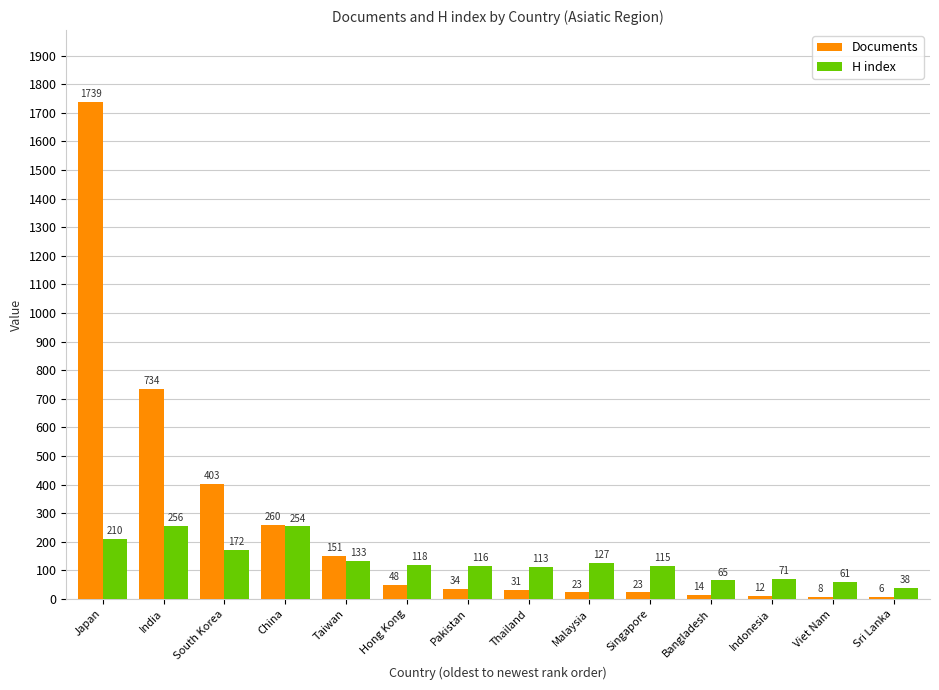

What is the label of the 7th bar from the left?

Pakistan